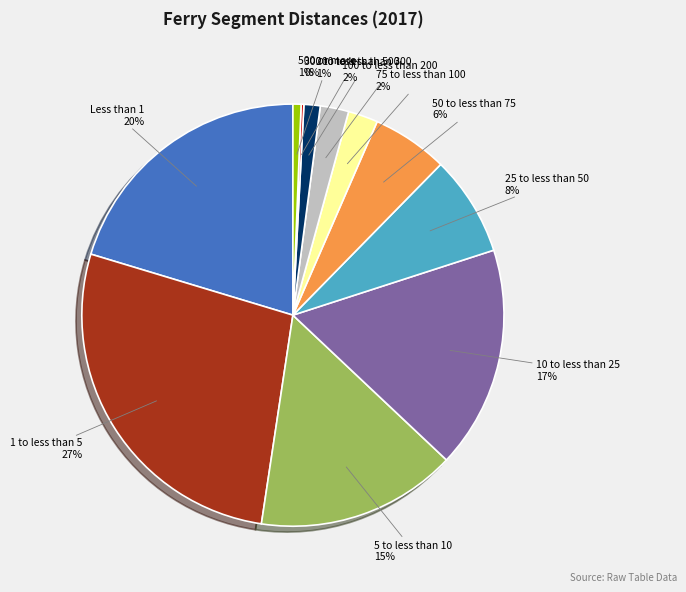

Does any single category account for the majority?

No